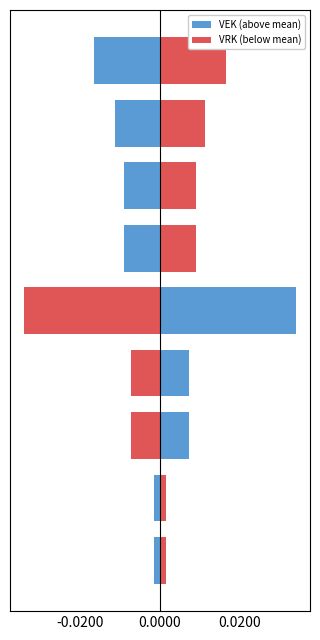

True or false: VRK (below mean) has a value of -0.0 at 0.0200.

False